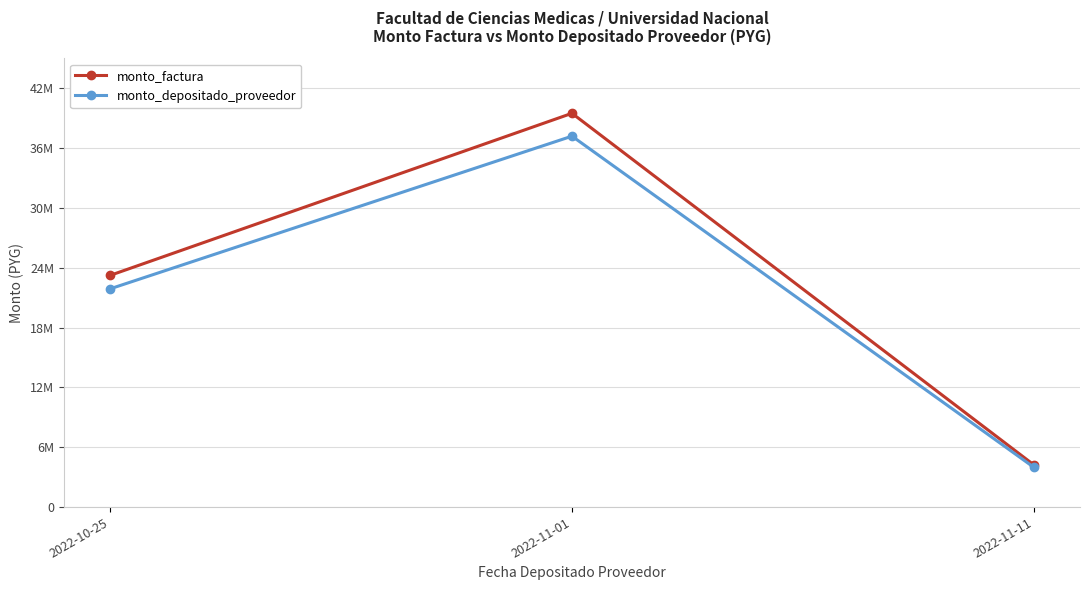

What are all the series names shown in the legend?

monto_factura, monto_depositado_proveedor